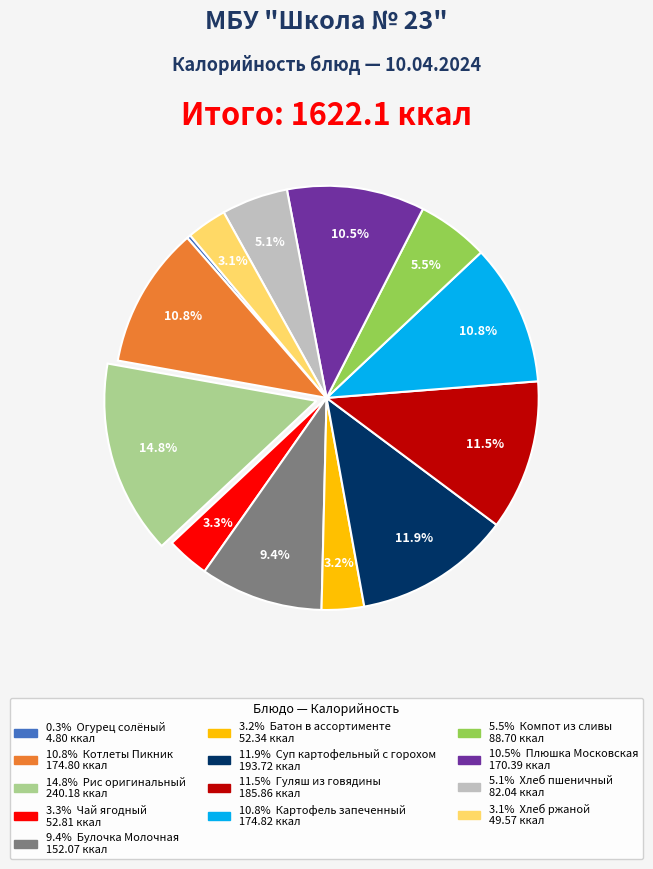

Is there any slice that represents more than half of the pie?

No